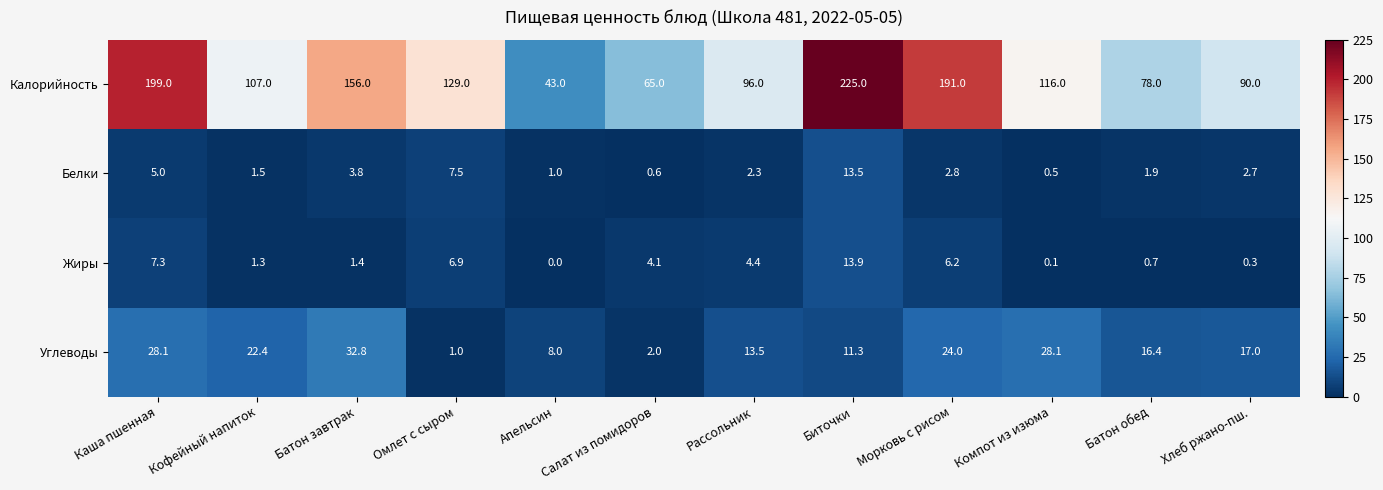

What is the difference between the maximum and minimum values in the Жиры series?

13.9